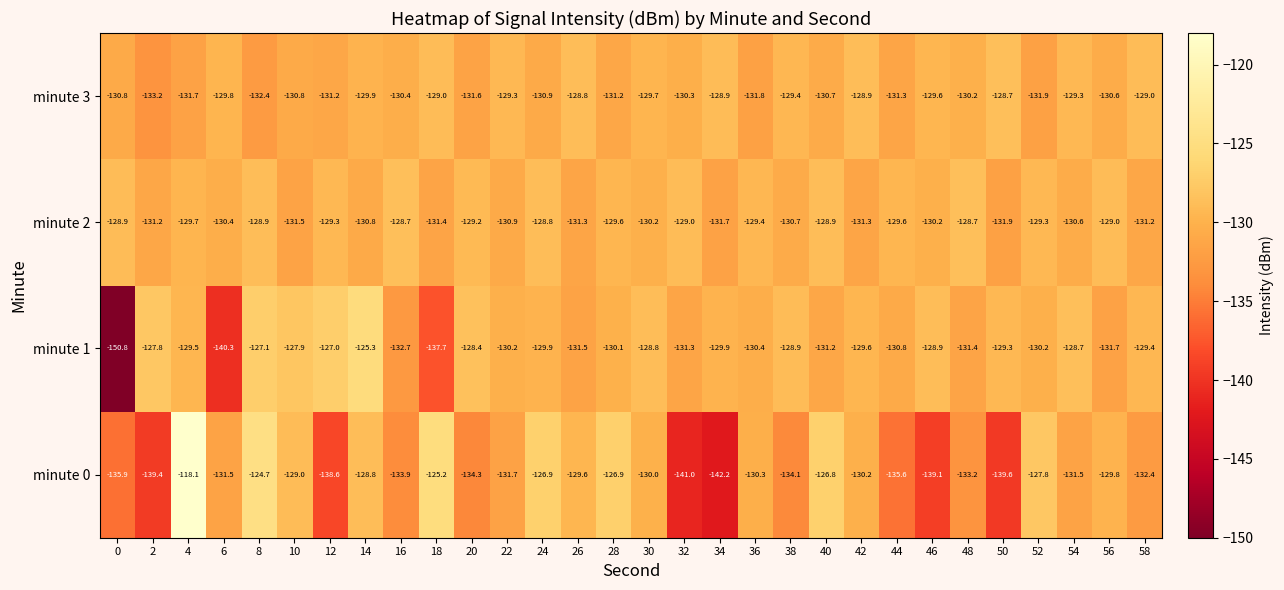

Count the number of data series in this chart.

4